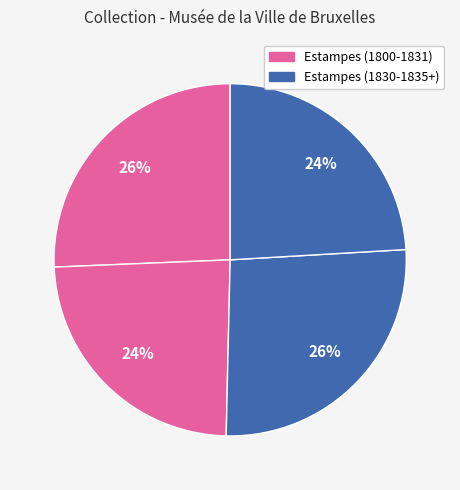

How many segments does this pie chart have?

4